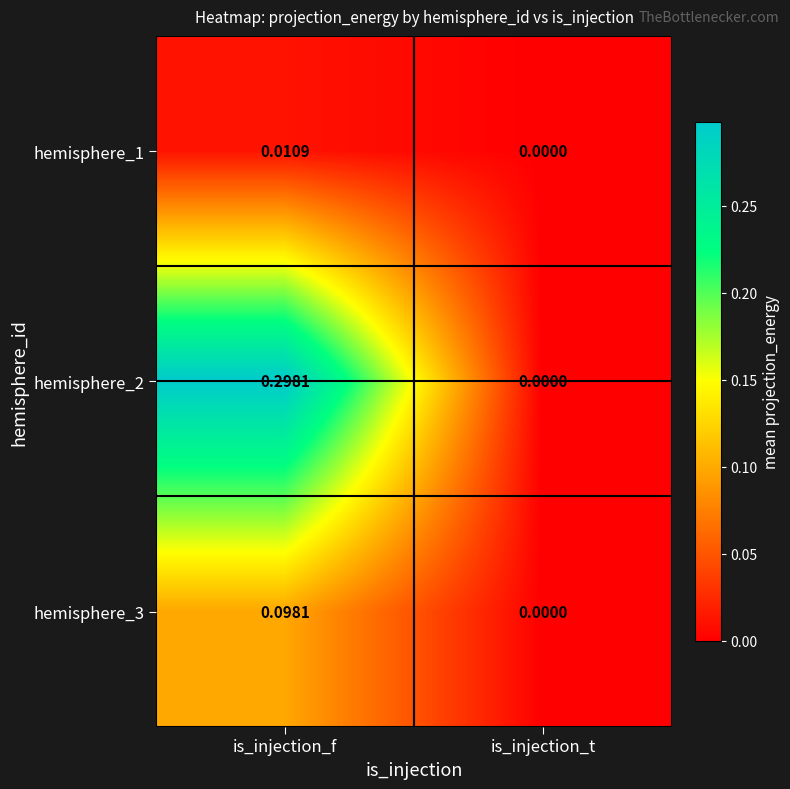

At which label does hemisphere_3 reach its minimum?

is_injection_t